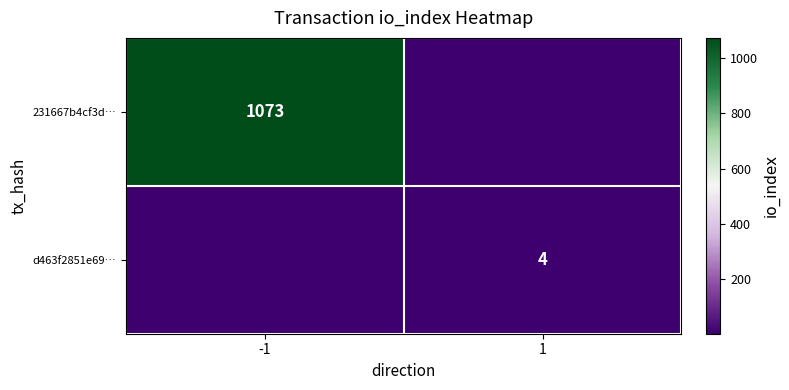

Count the number of data series in this chart.

2